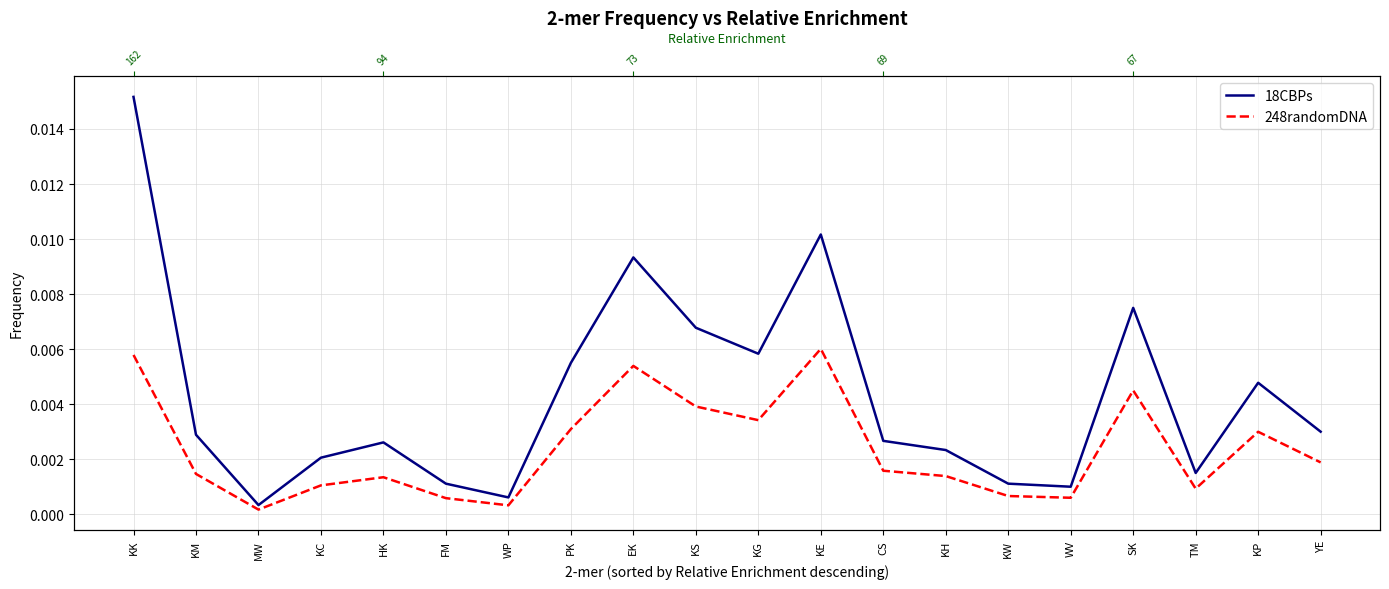

True or false: 248randomDNA and 18CBPs cross at least once.

False